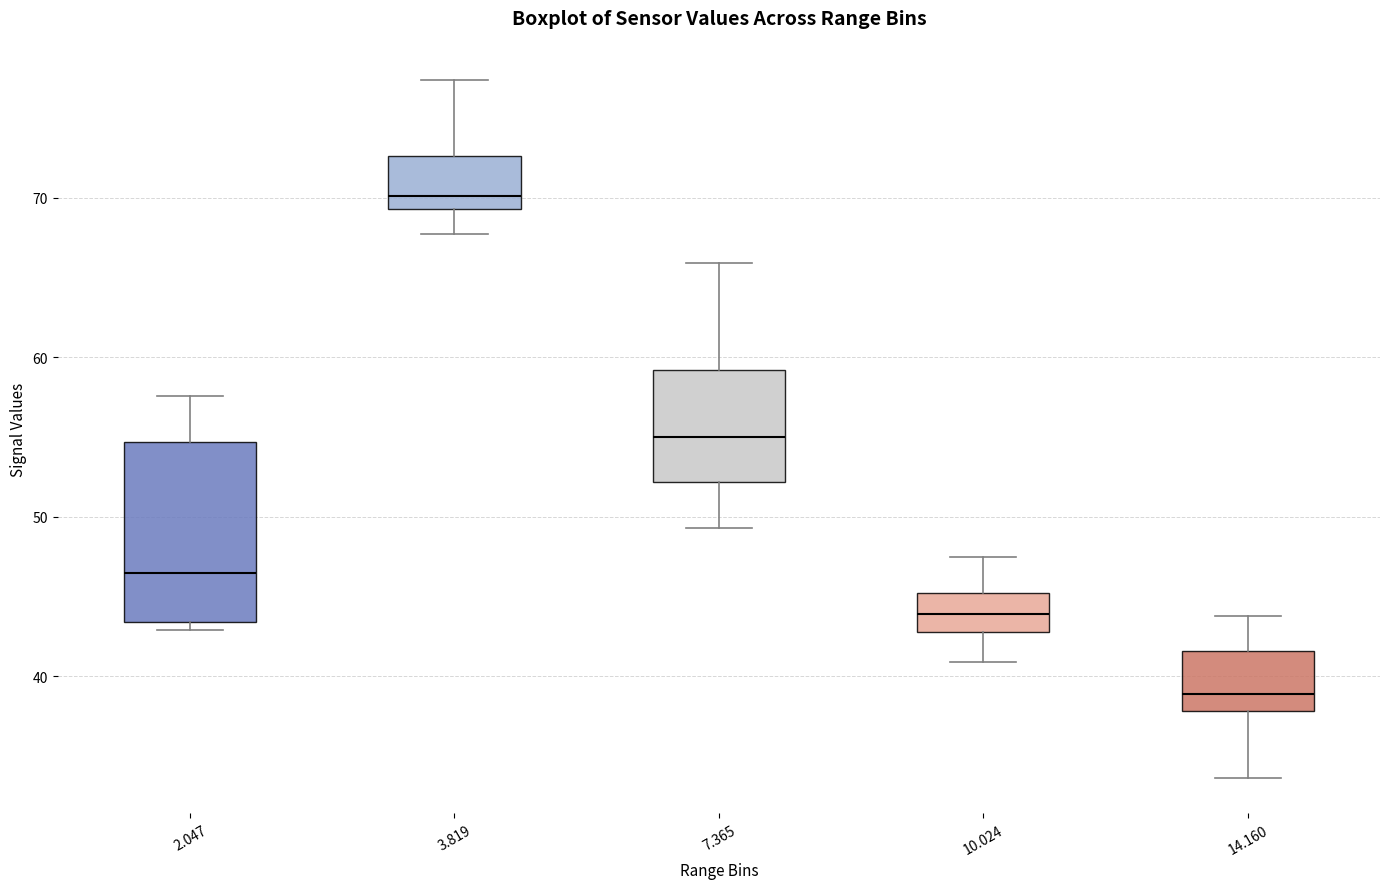

Reading left to right, read every box against the y-axis: the position of its median line, the range the box covers, and the ends of its whiskers. The values are not printed on the chart, so give them approximately, as read against the axis.

2.047: median 47, box 43 to 55, whiskers 43 (just below the box's lower edge) to 58
3.819: median 70, box 69 to 73, whiskers 68 to 77
7.365: median 55, box 52 to 59, whiskers 49 to 66
10.024: median 44, box 43 to 45, whiskers 41 to 48
14.160: median 39, box 38 to 42, whiskers 34 to 44